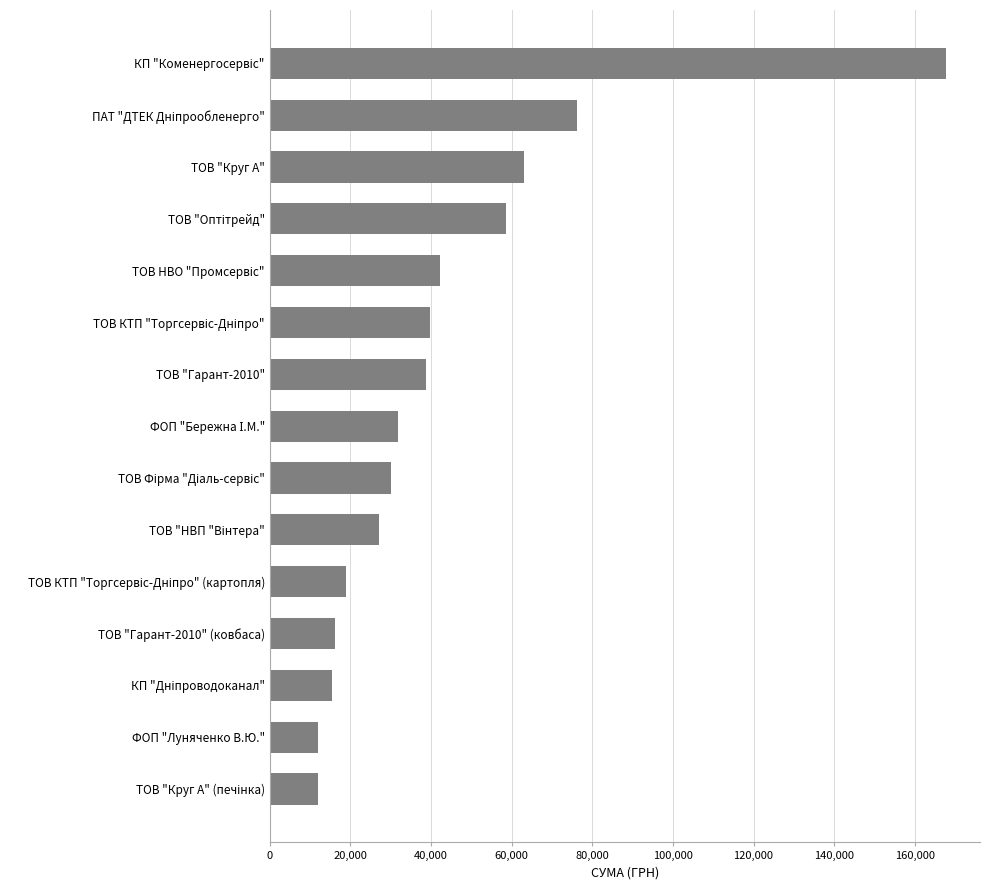

The value at ТОВ "Гарант-2010" (ковбаса) is 24755.9. True or false?

False